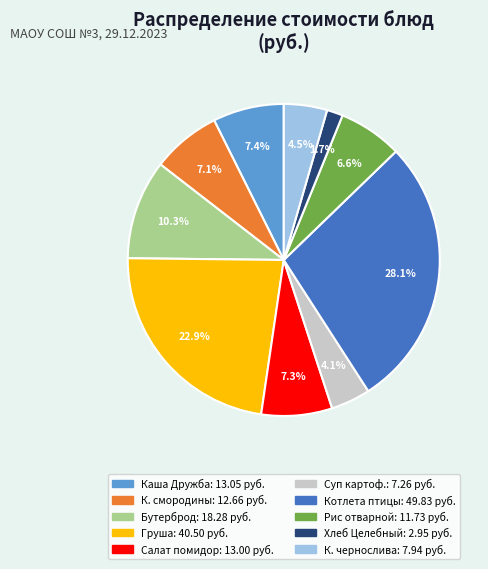

Does any single category account for the majority?

No